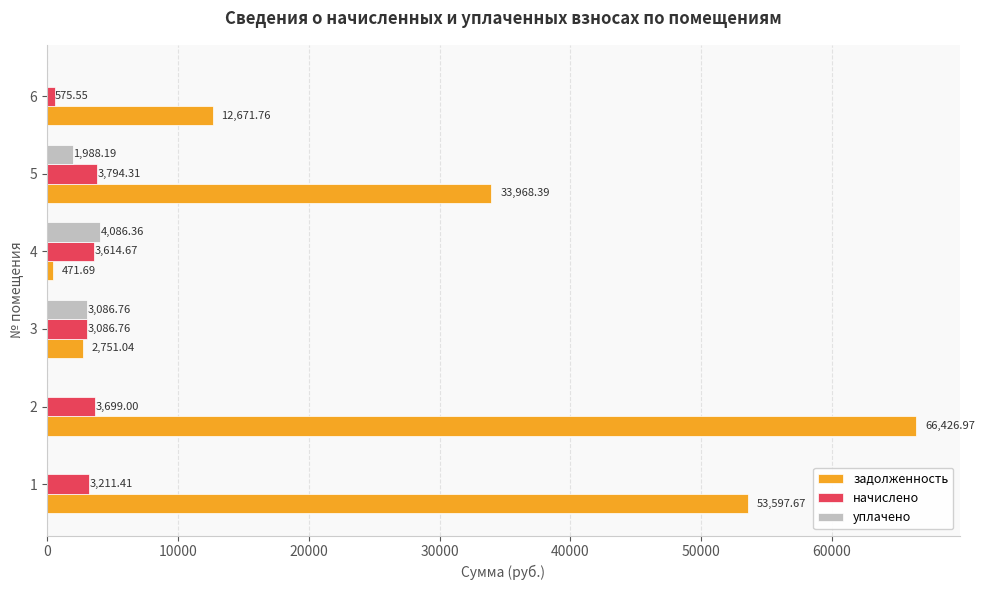

Which series has the largest total across all categories?

задолженность